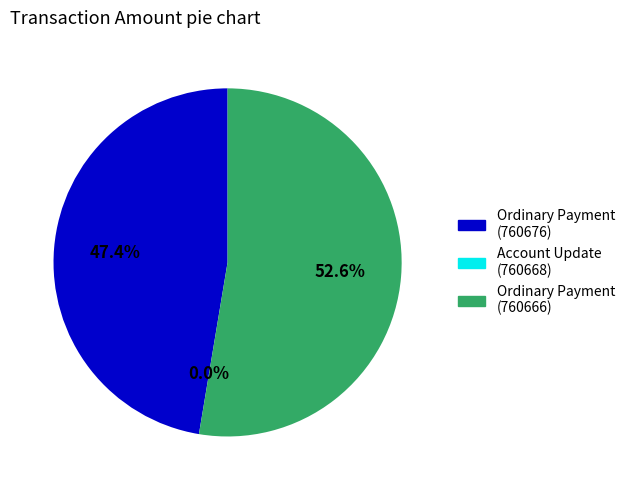

Rank the categories by value from lowest to highest.

Account Update (760668), Ordinary Payment (760676), Ordinary Payment (760666)